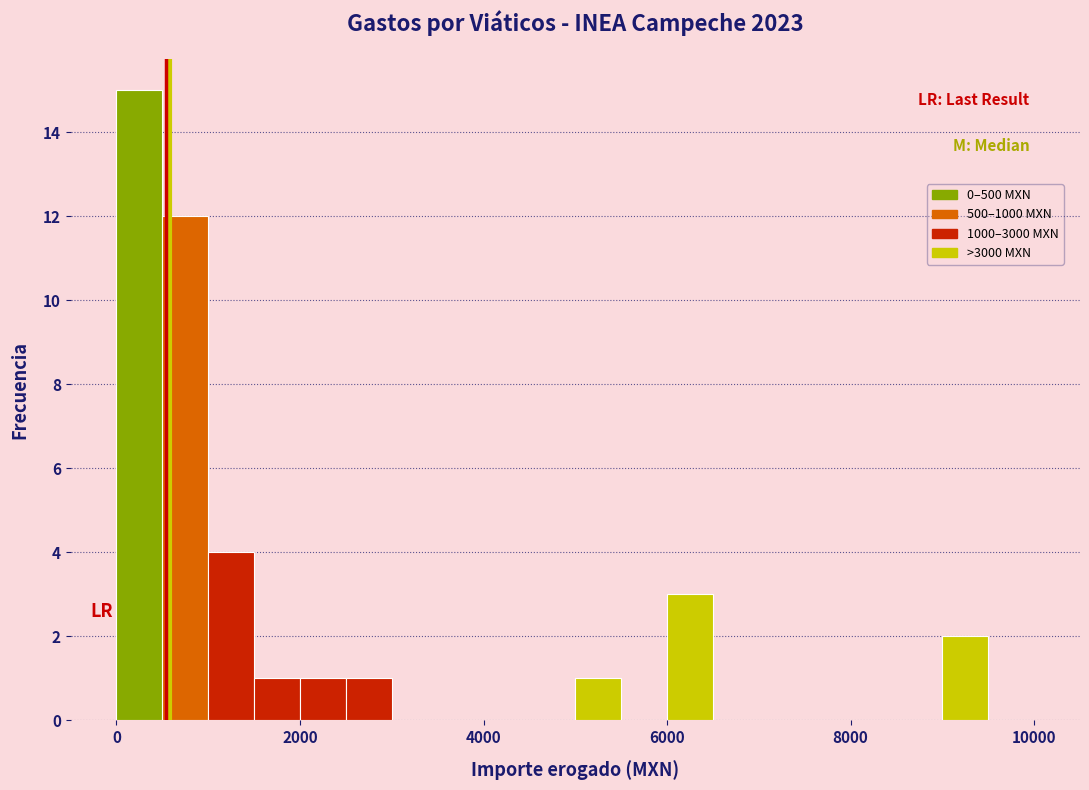

Around what value on the x-axis is the tallest bar? Give the approximate position of its centre, as read against the axis.

200